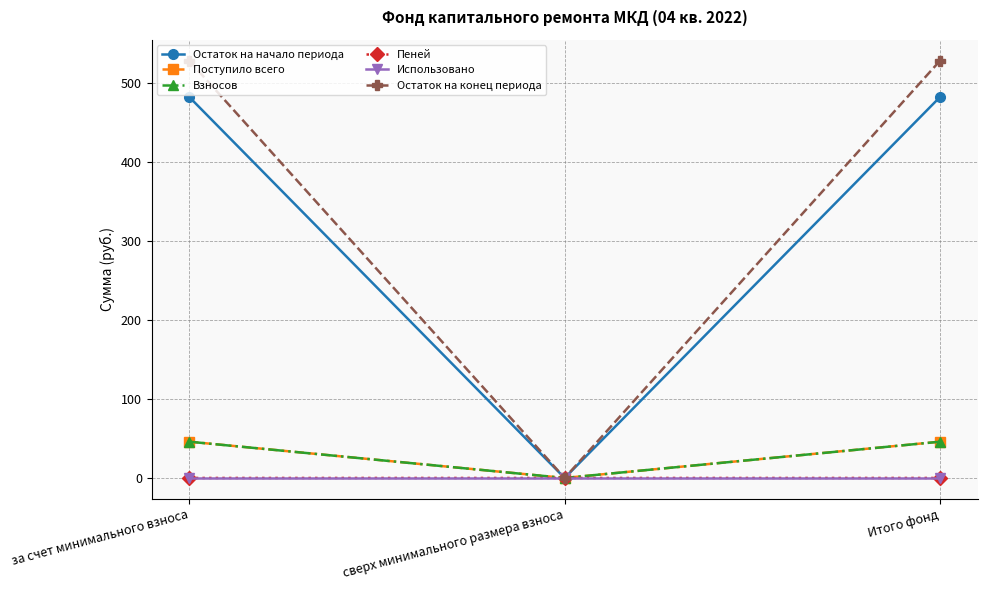

Which series has the largest total across all categories?

Остаток на конец периода